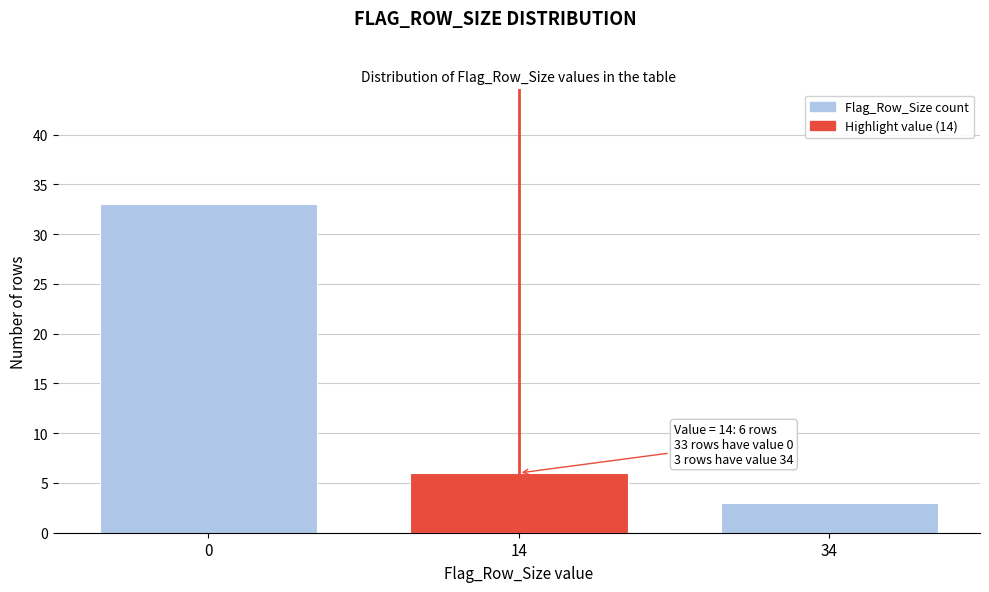

Reading left to right, list all the values displayed in this chart.

0=33	14=6	34=3